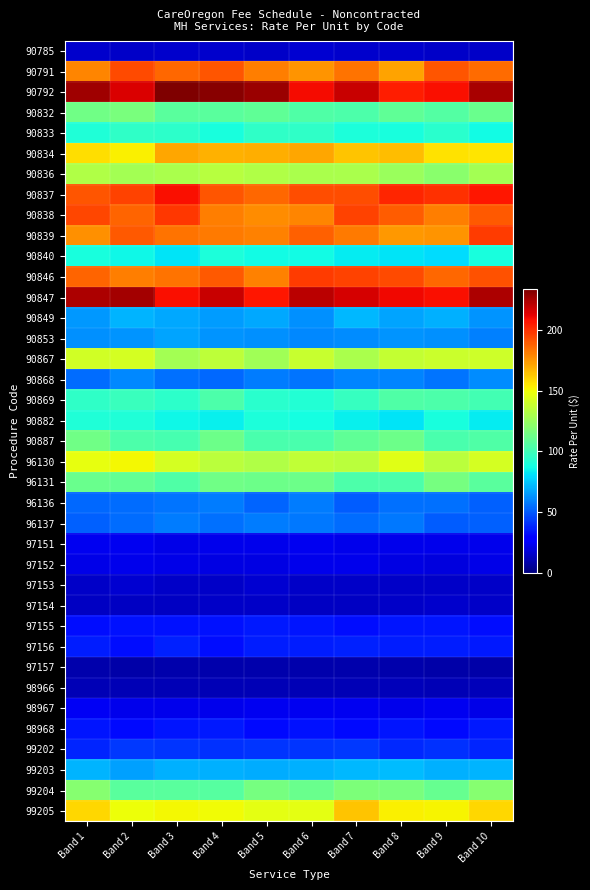

Which label corresponds to the smallest value in the chart?

Band 2